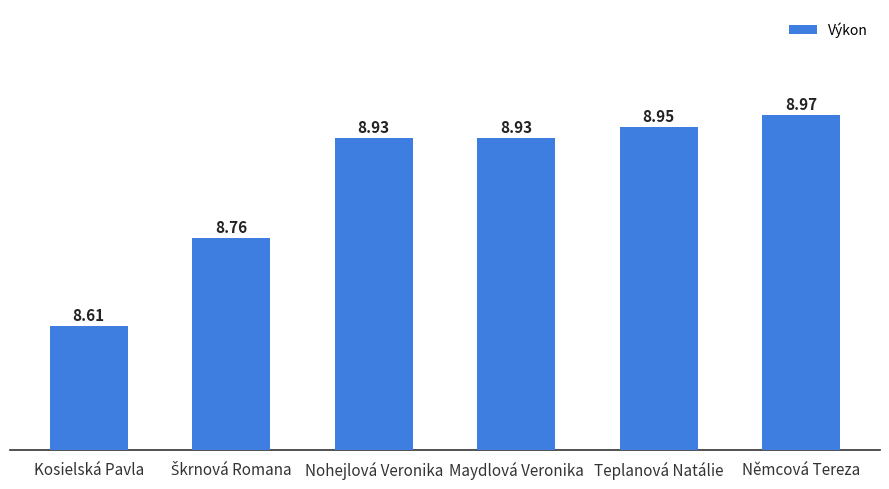

What is the label of the 3rd bar from the right?

Maydlová Veronika